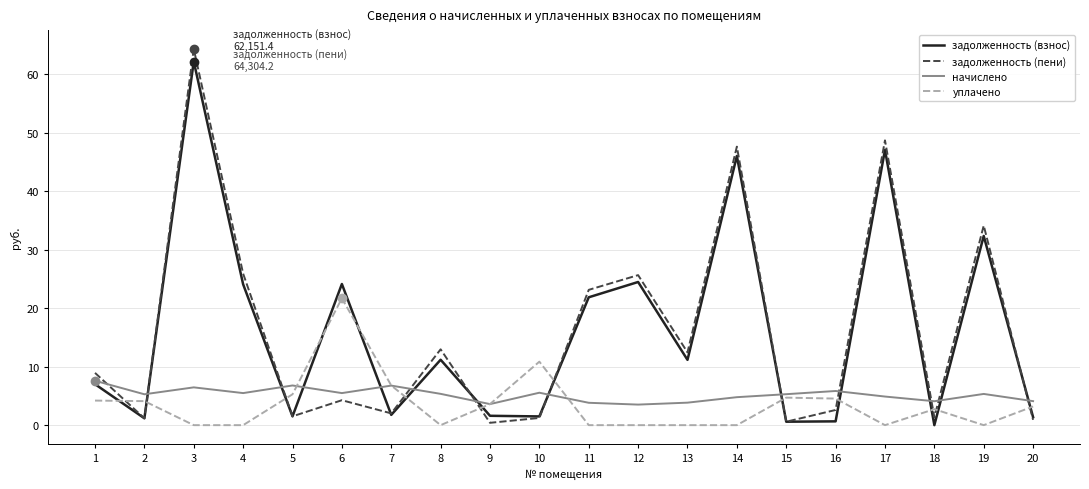

Between which two adjacent categories do задолженность (пени) and уплачено first intersect?

1 and 2